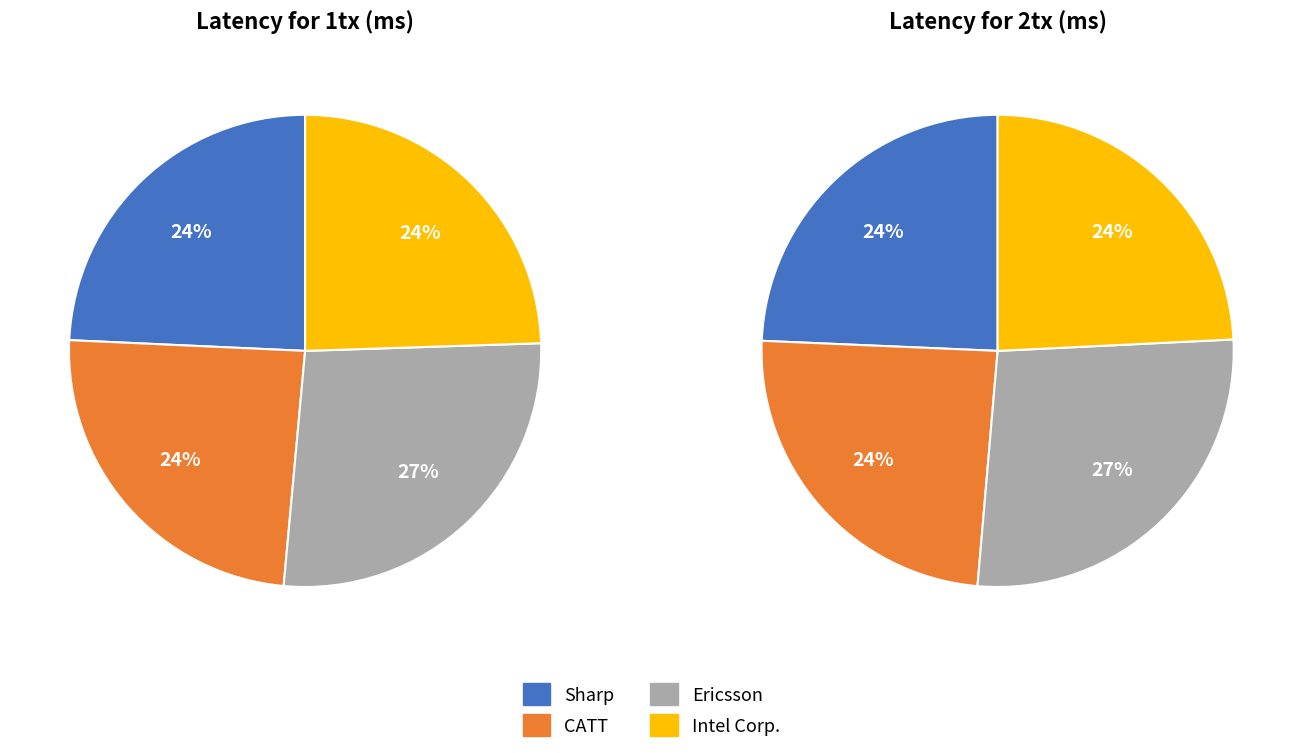

The values_2tx slice represents 10% of the pie. True or false?

False